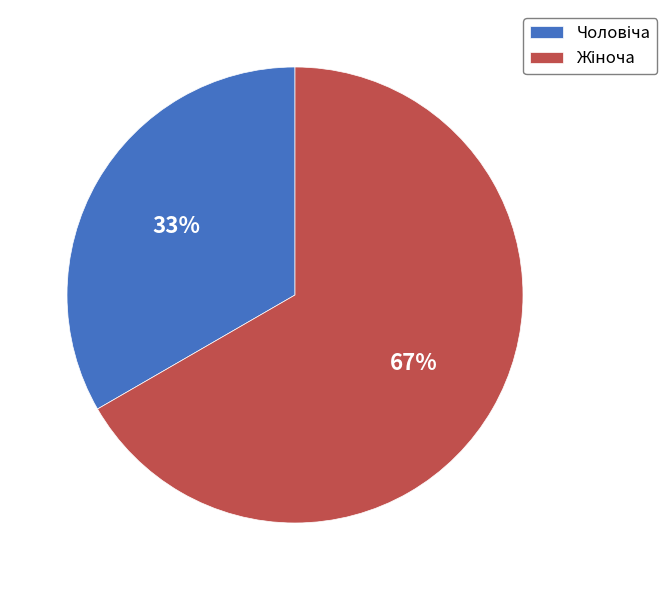

Is there any slice that represents more than half of the pie?

Yes